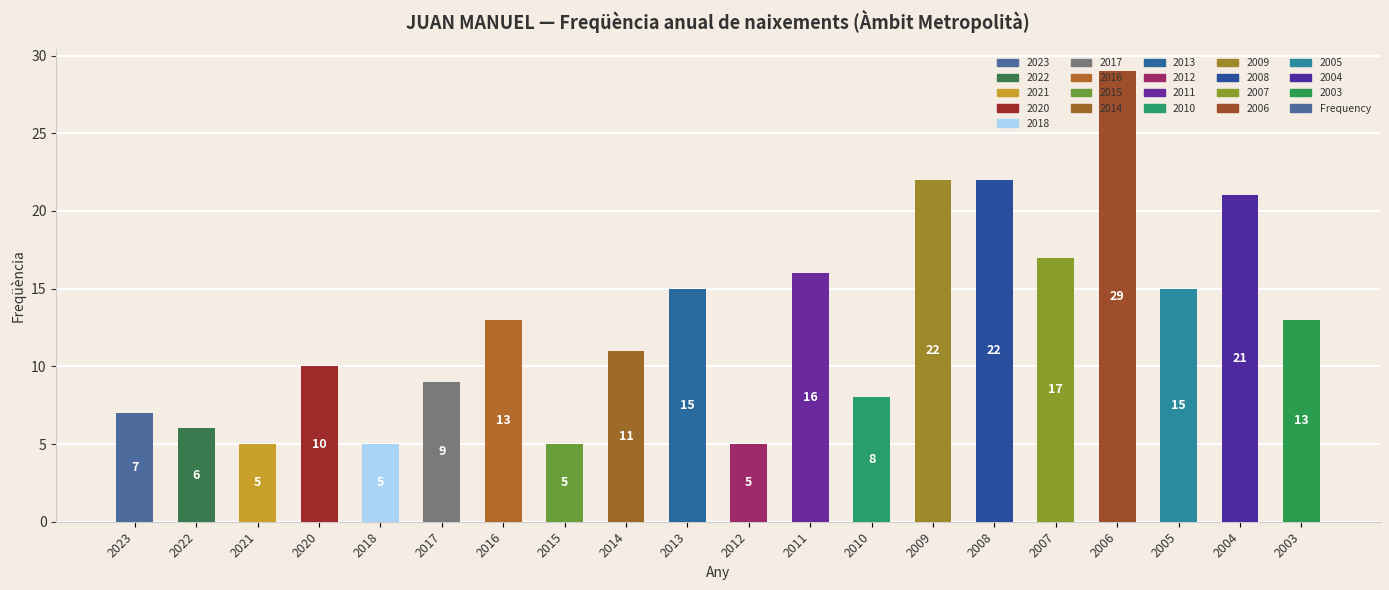

Reading left to right, what are all the values shown in this chart?

7	6	5	10	5	9	13	5	11	15	5	16	8	22	22	17	29	15	21	13